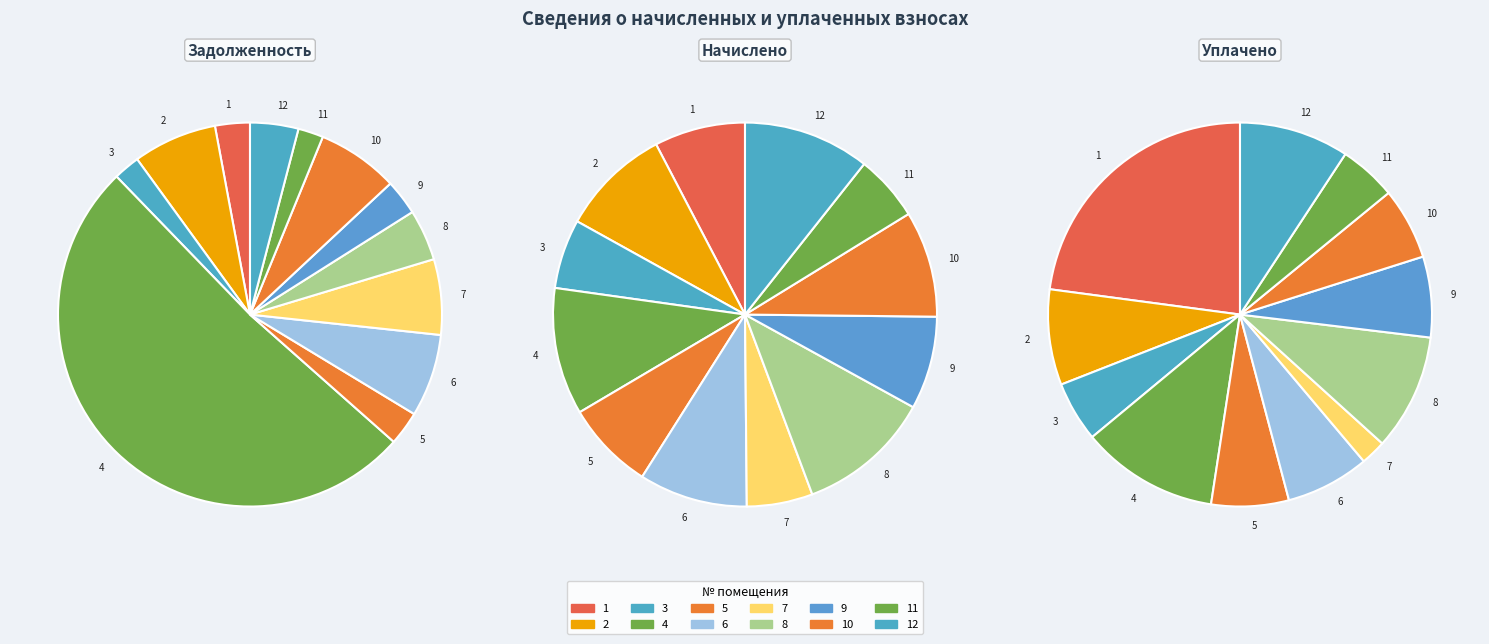

To the nearest percent, what is the combined percentage of 5 and 1?

6%